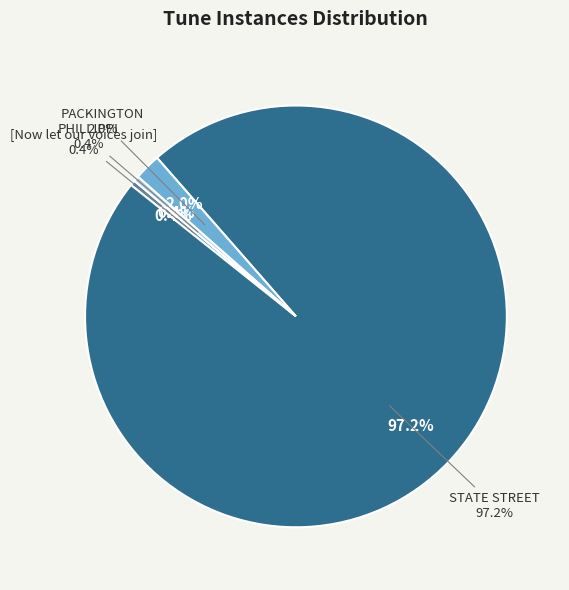

What is the total percentage of STATE STREET and PHILLIPPI?

97.6%